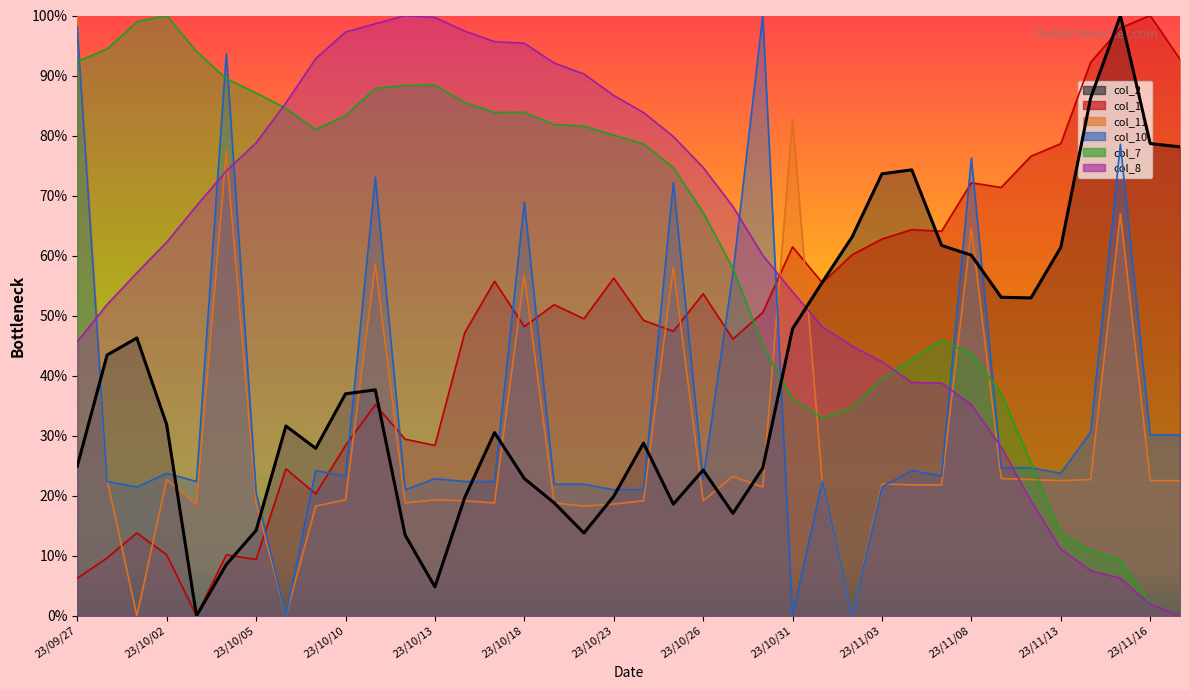

True or false: col_2 has a value of 0.1 at 23/10/20.

True